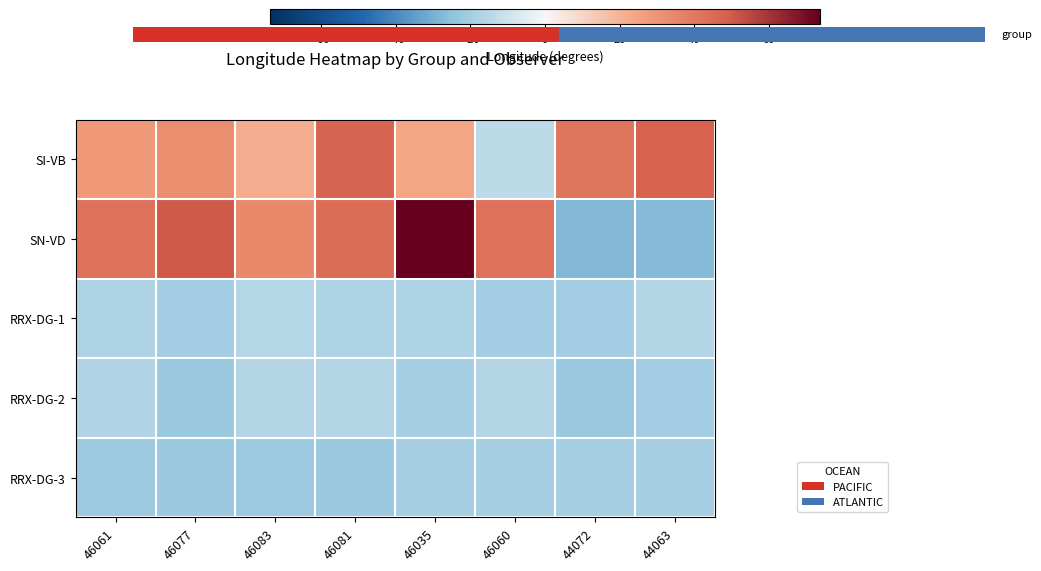

At how many categories does at least one series exceed 30?

8